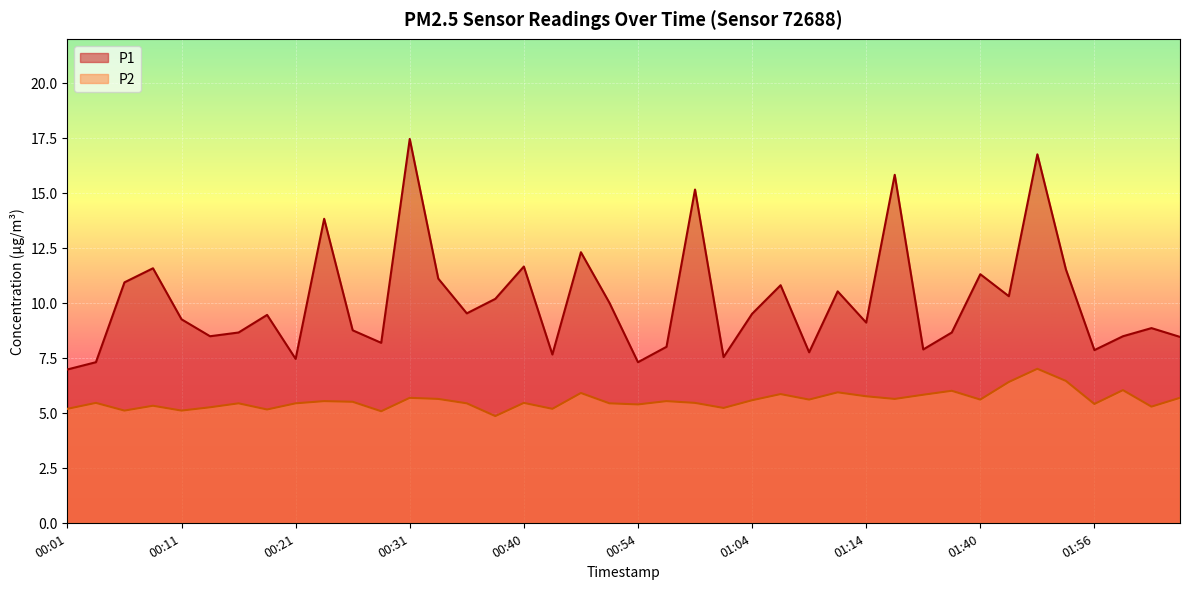

Which series has the widest spread of values?

P1